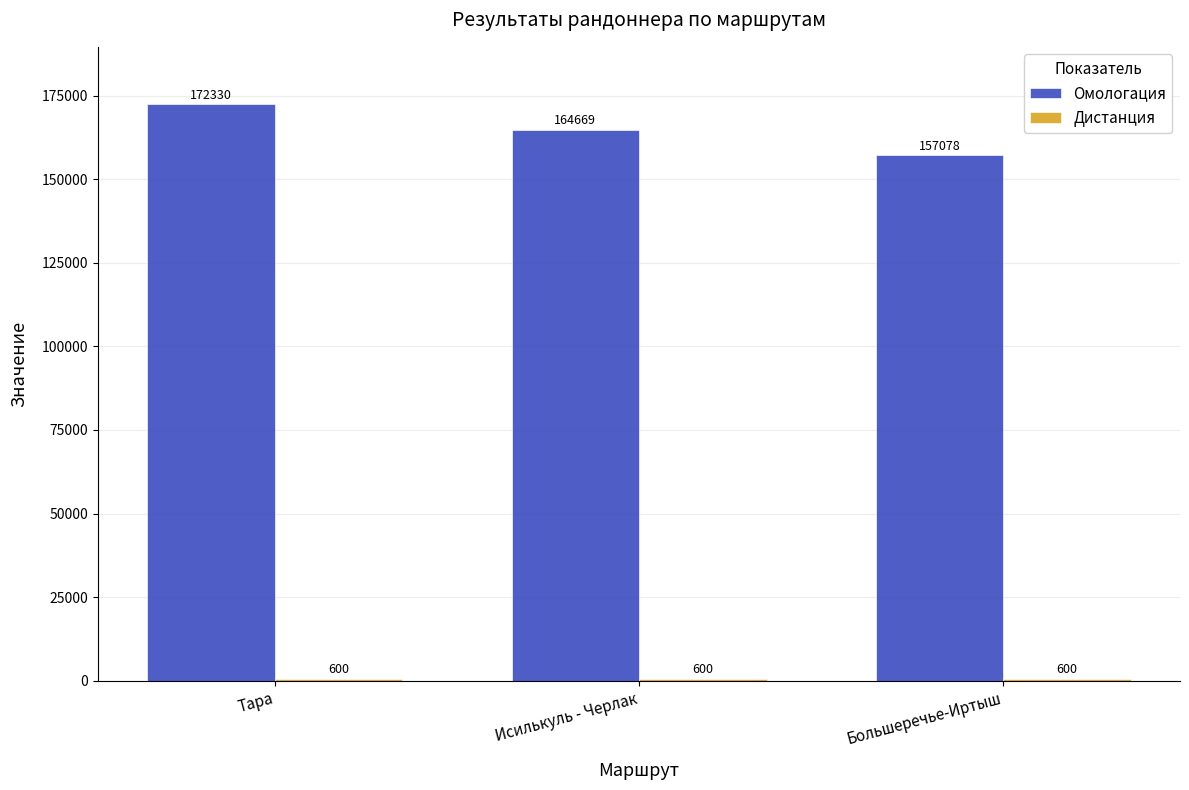

What is the difference between the highest and lowest values at Большеречье-Иртыш?

156478